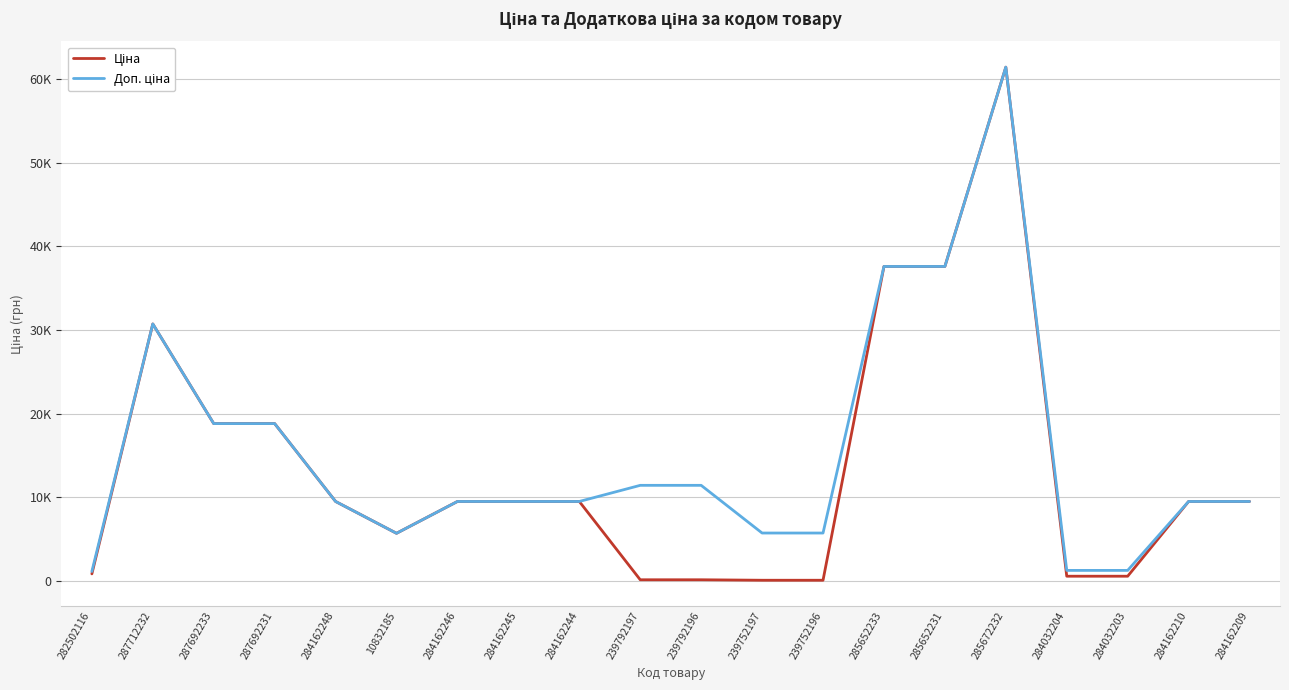

Which series has the largest range (max minus min)?

Ціна